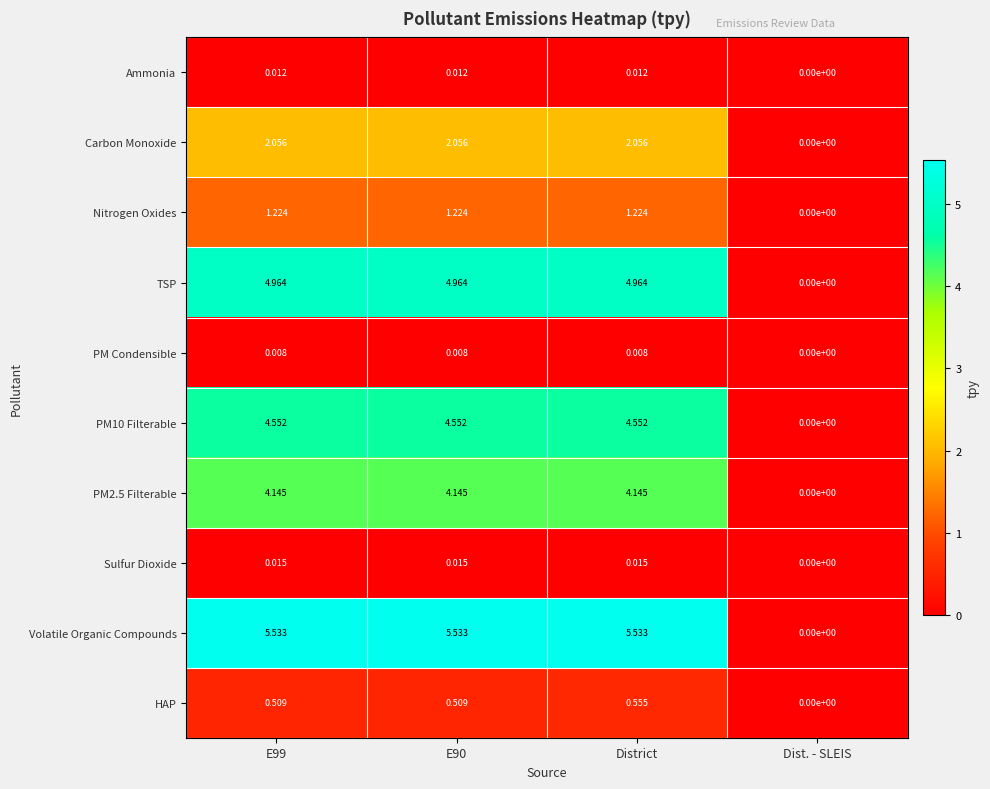

Which label corresponds to the smallest value in the chart?

Dist. - SLEIS